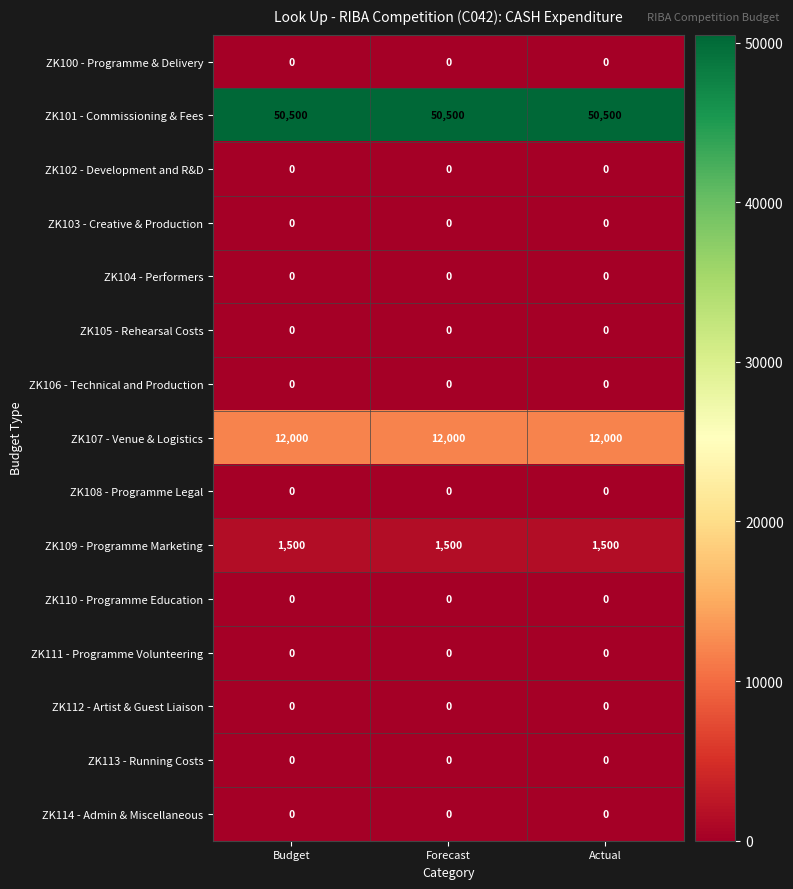

What is the total value across all series at Actual?

64000